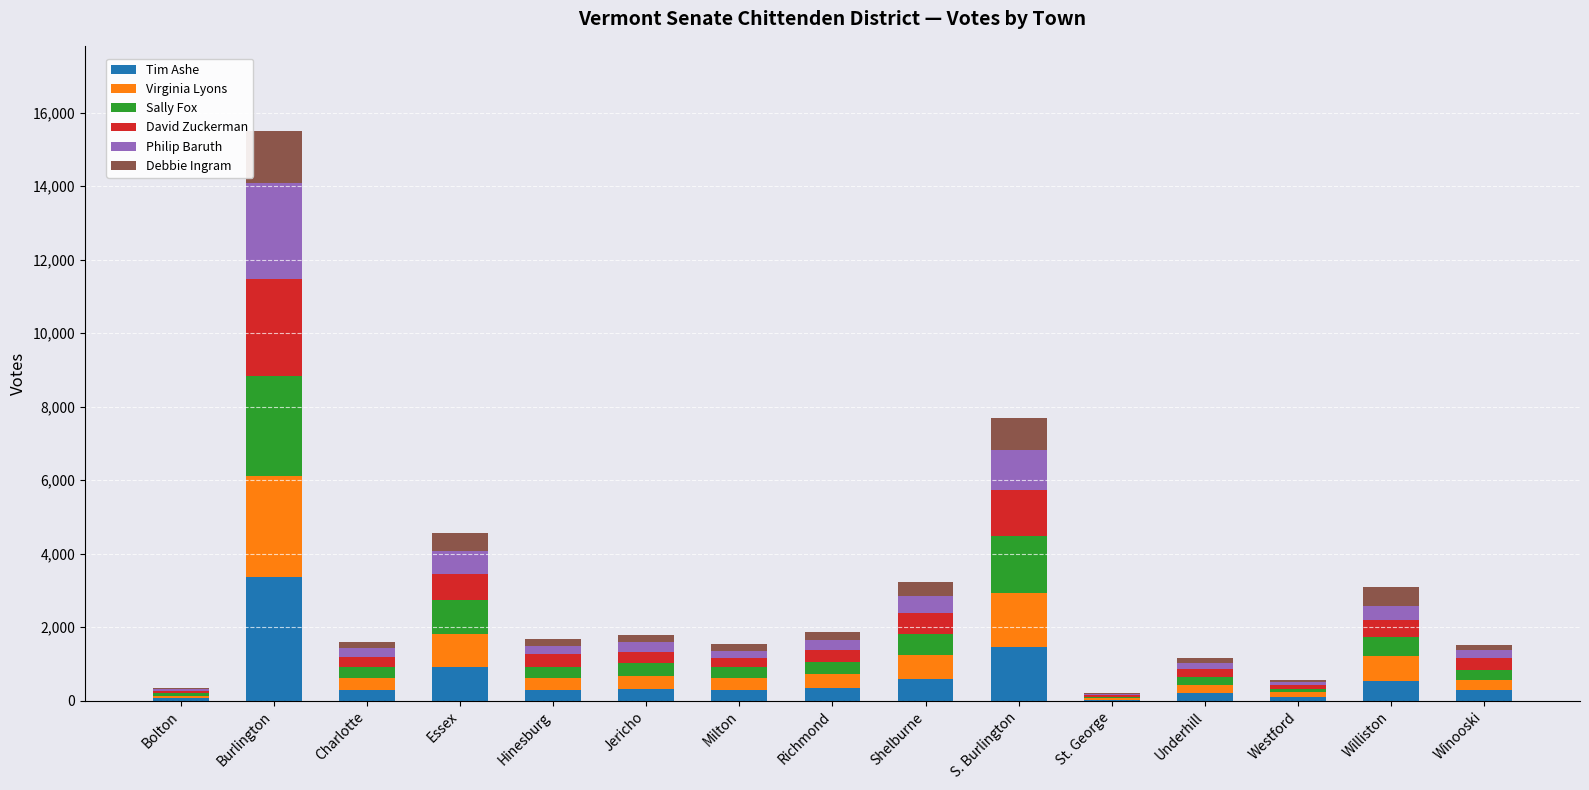

At which label does Tim Ashe reach its peak?

Burlington